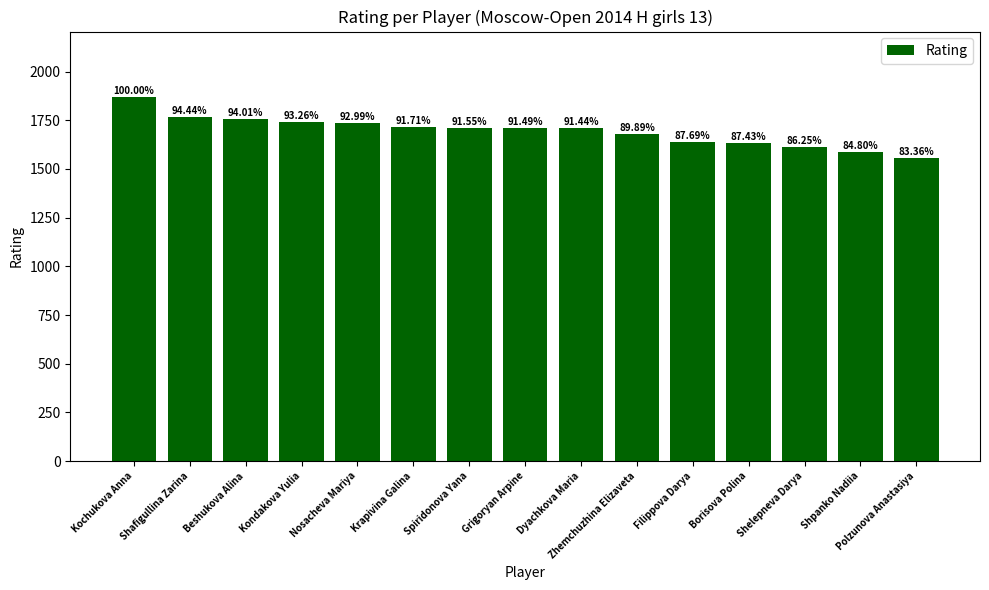

Rank the categories by value from highest to lowest.

Kochukova Anna, Shafigullina Zarina, Beshukova Alina, Kondakova Yulia, Nosacheva Mariya, Krapivina Galina, Spiridonova Yana, Grigoryan Arpine, Dyachkova Maria, Zhemchuzhina Elizaveta, Filippova Darya, Borisova Polina, Shelepneva Darya, Shpanko Nadiia, Polzunova Anastasiya